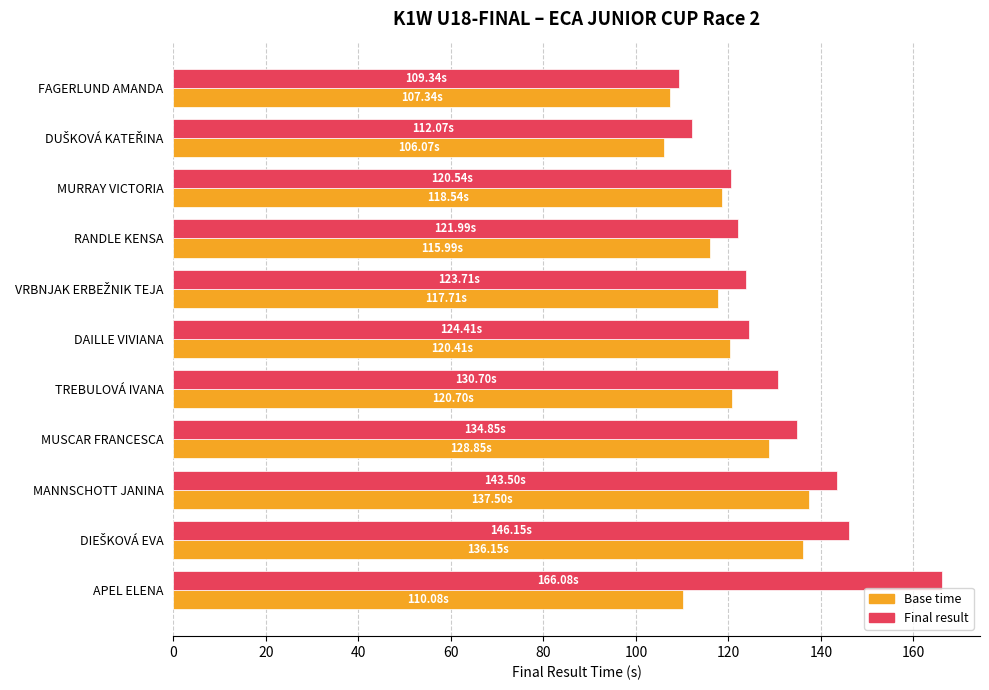

Which category has the highest value across all series?

APEL ELENA